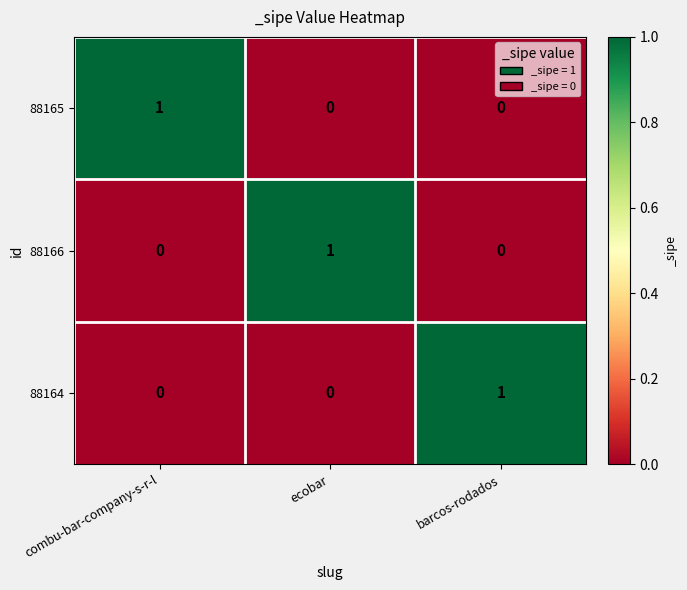

At which label does 88166 reach its peak?

ecobar